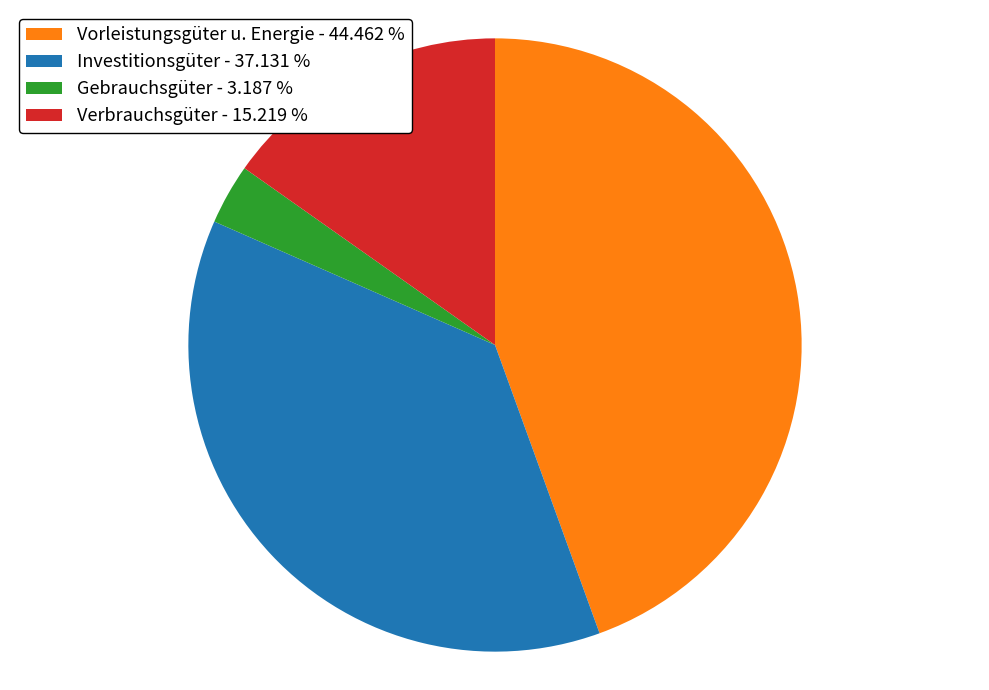

Between Gebrauchsgüter - 3.187 % and Verbrauchsgüter - 15.219 %, which is larger?

Verbrauchsgüter - 15.219 %